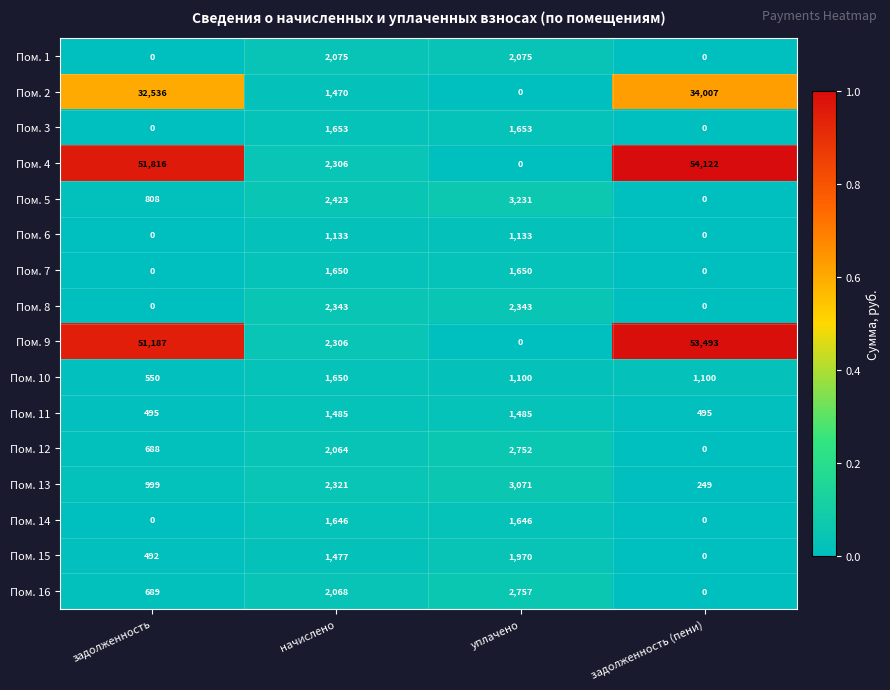

Read the Пом. 9 value at начислено, to the nearest 100.

2300